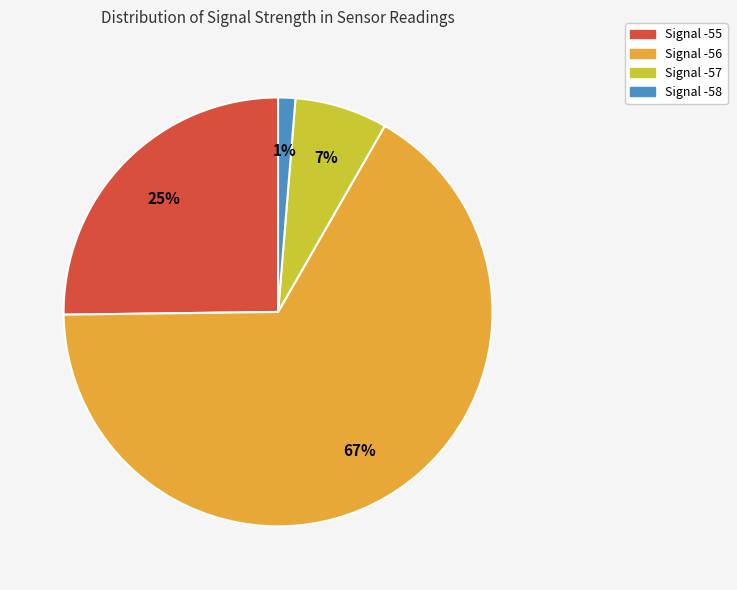

To the nearest percent, what is the average slice percentage?

25%